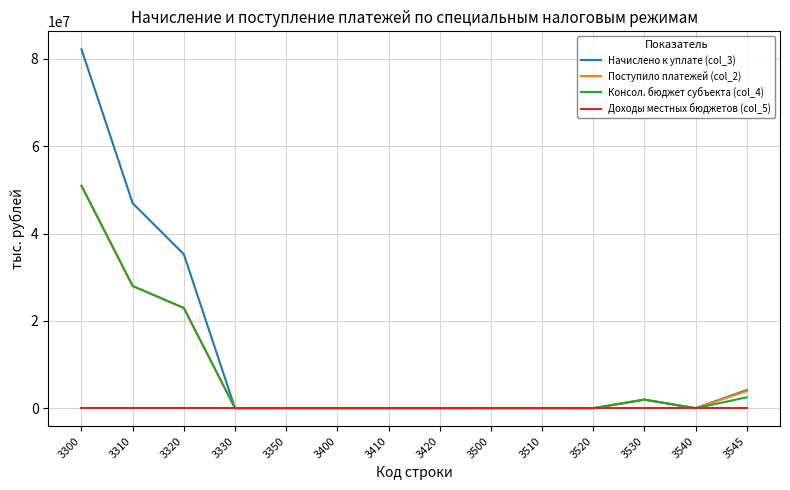

What is the greatest value displayed?

82179994